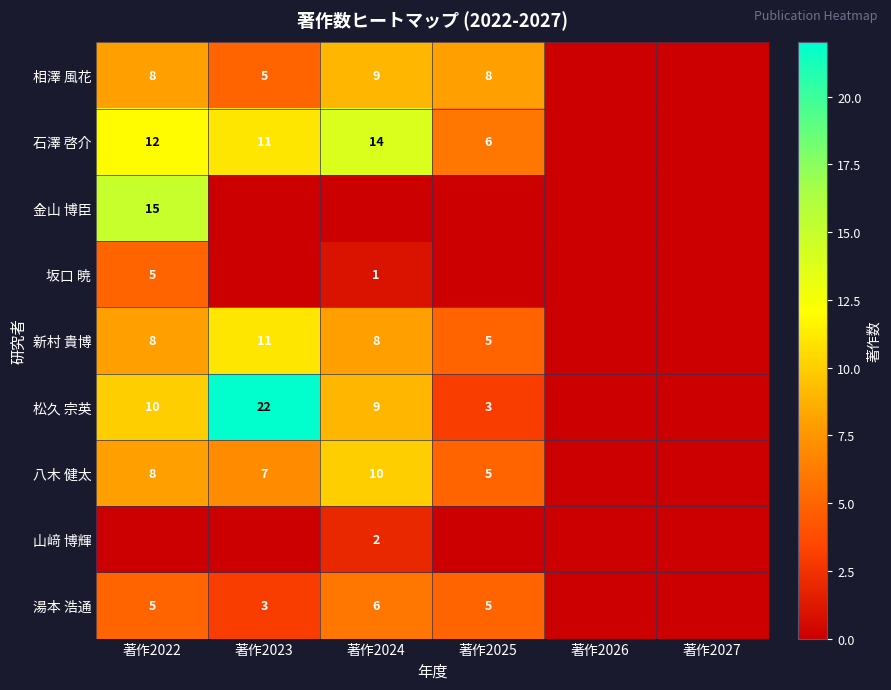

The value of 八木 健太 at 著作2025 is 8. True or false?

False